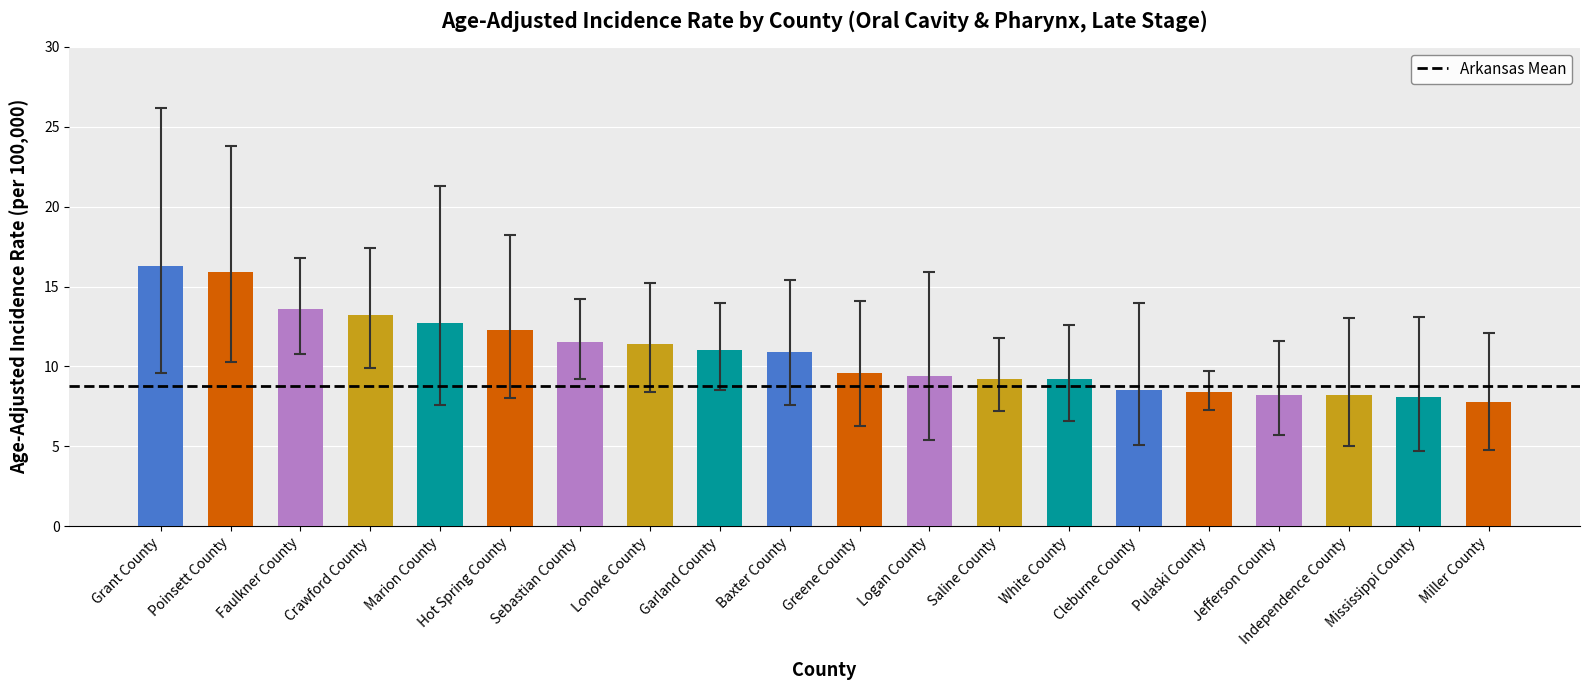

Does the chart contain any negative values?

No